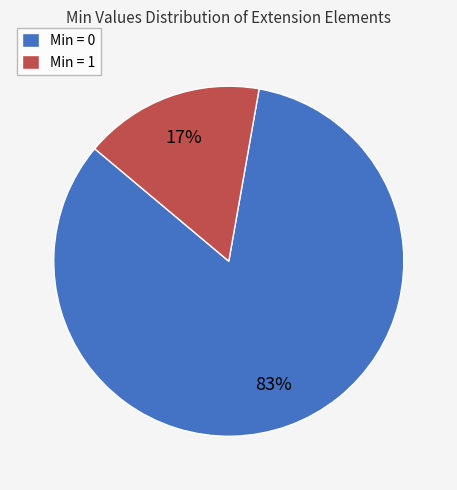

To the nearest percent, what percentage of the pie is Min = 0?

83%